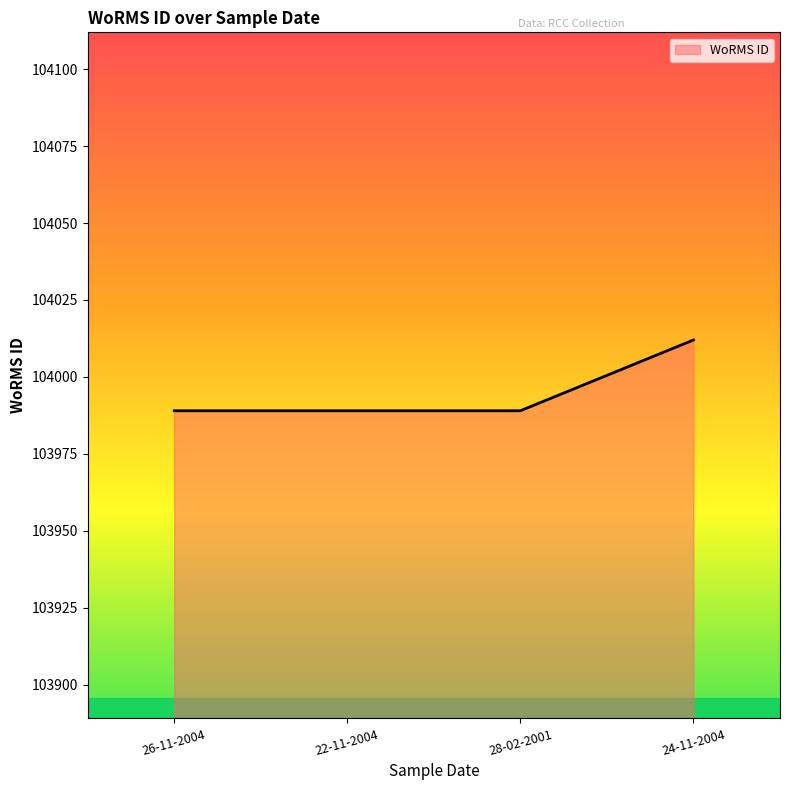

What is the approximate value at 22-11-2004?

103989